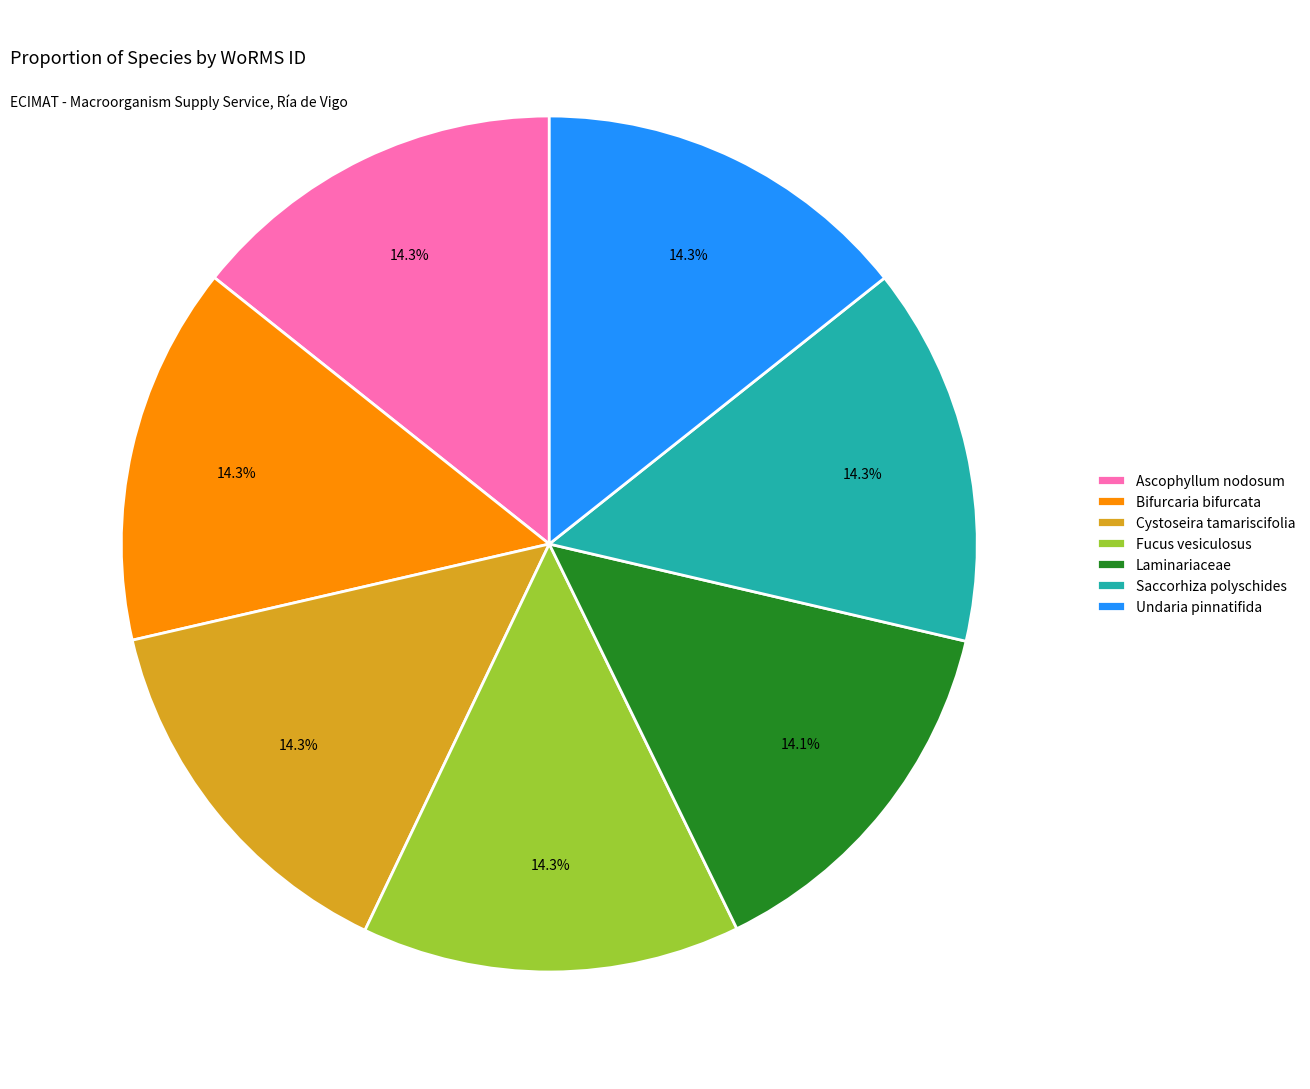

Does Undaria pinnatifida account for over 50% of the chart?

No